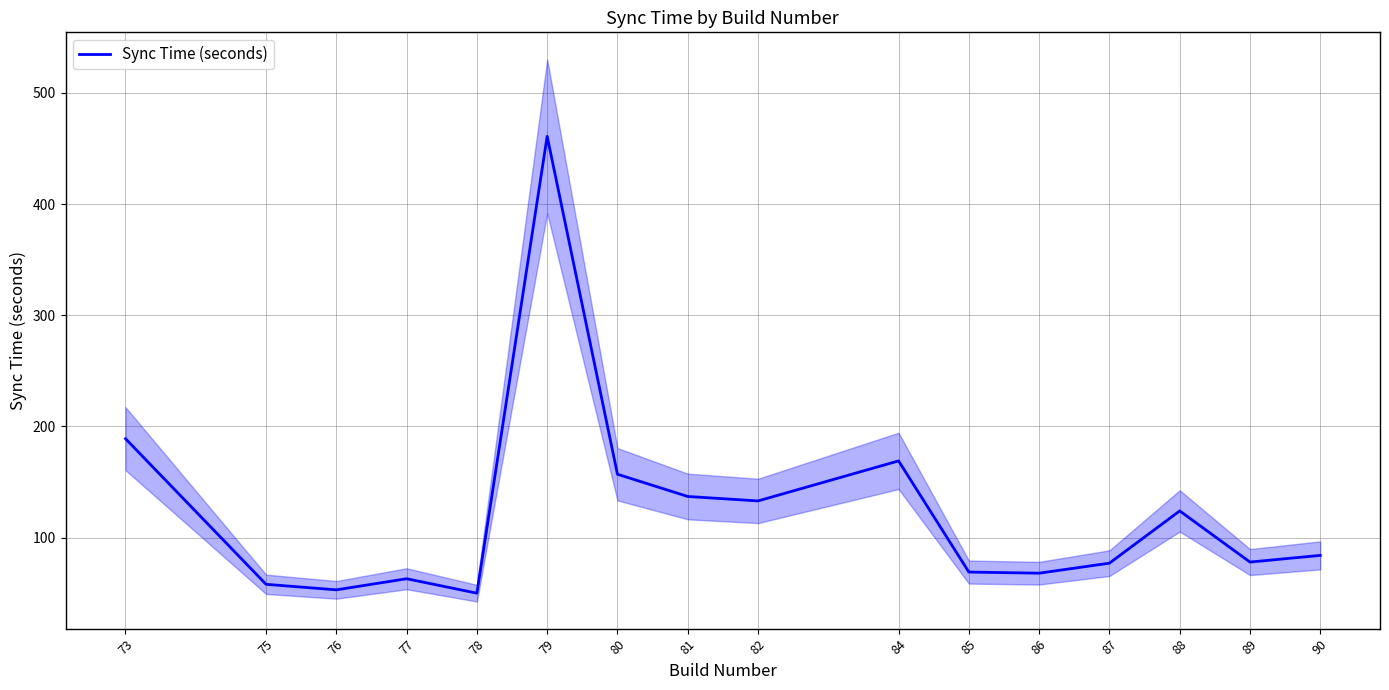

Which label corresponds to the smallest value in the chart?

78